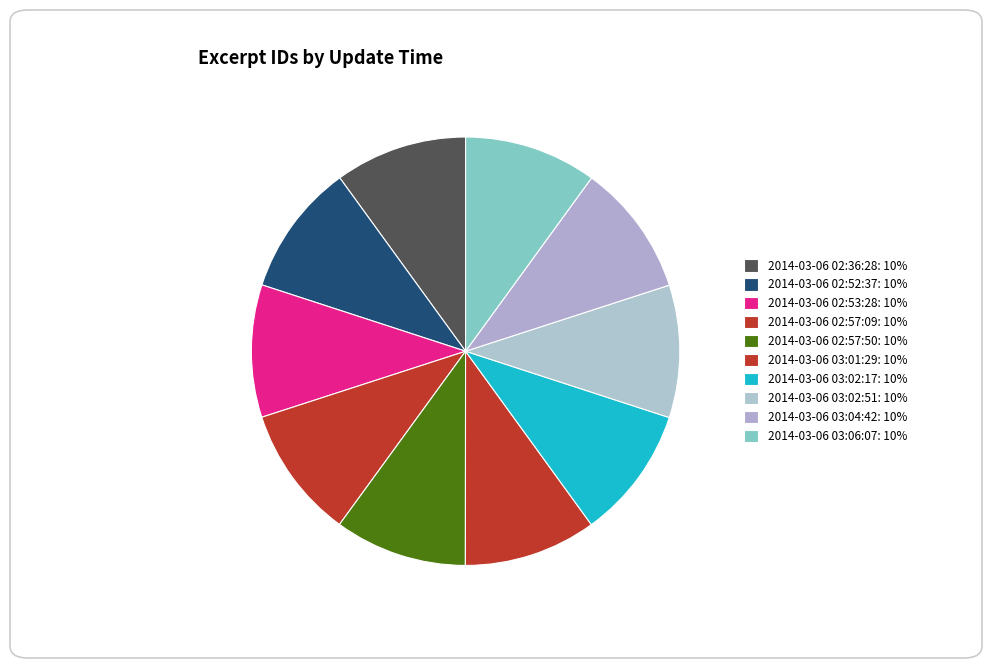

Does 2014-03-06 02:57:50 represent more than half of the total?

No